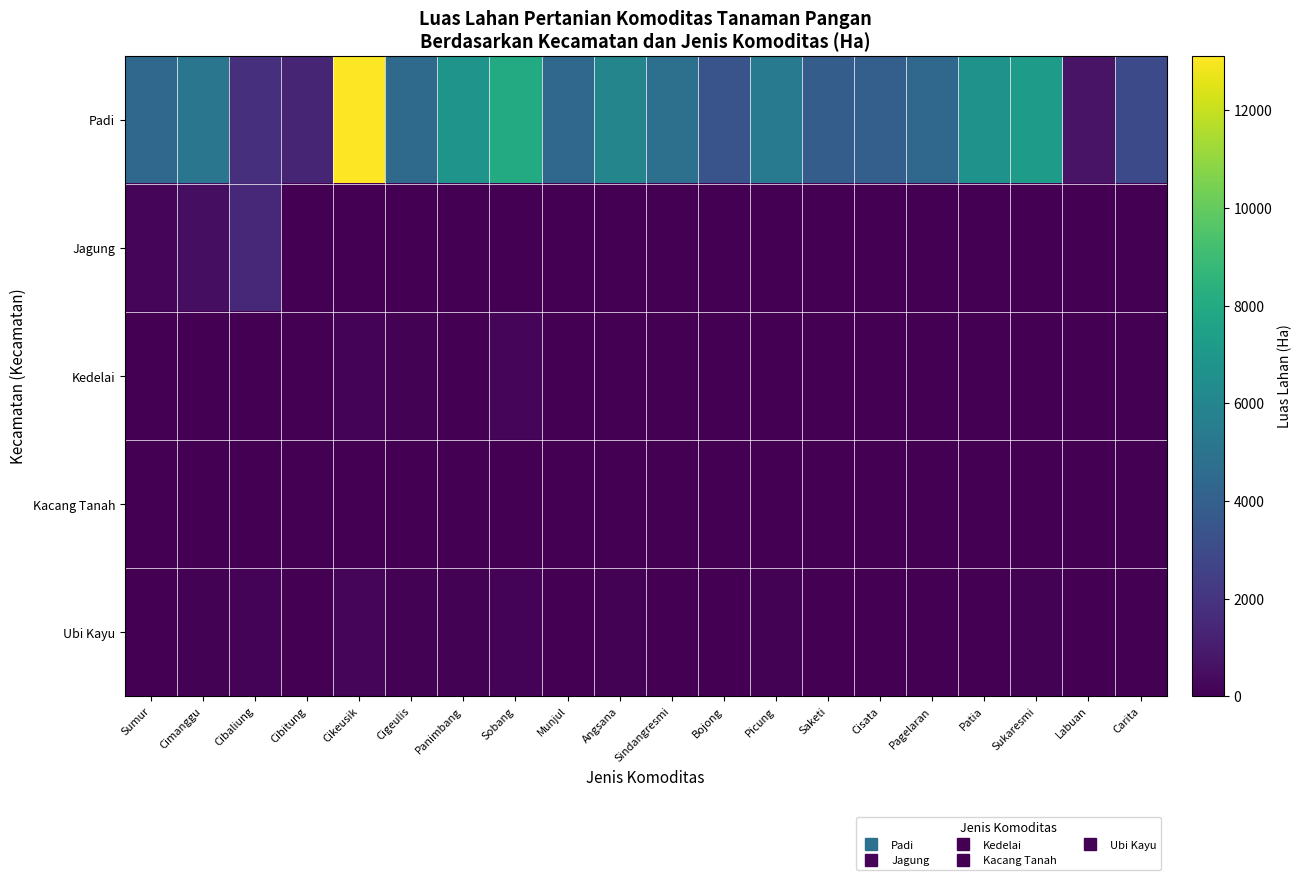

Reading left to right, transcribe all the data shown in this chart.

Padi: Sumur=4425	Cimanggu=5136	Cibaliung=1744	Cibitung=1371	Cikeusik=13114	Cigeulis=4509	Panimbang=6797	Sobang=8024	Munjul=4360	Angsana=5947	Sindangresmi=4826	Bojong=3405	Picung=5400	Saketi=3862	Cisata=3961	Pagelaran=4355	Patia=6694	Sukaresmi=7245	Labuan=684	Carita=2944
Jagung: Sumur=195	Cimanggu=505	Cibaliung=1530	Cibitung=0	Cikeusik=0	Cigeulis=0	Panimbang=0	Sobang=0	Munjul=0	Angsana=0	Sindangresmi=0	Bojong=0	Picung=0	Saketi=0	Cisata=0	Pagelaran=0	Patia=0	Sukaresmi=0	Labuan=0	Carita=0
Kedelai: Sumur=0	Cimanggu=0	Cibaliung=0	Cibitung=0	Cikeusik=120	Cigeulis=80	Panimbang=0	Sobang=200	Munjul=0	Angsana=50	Sindangresmi=0	Bojong=0	Picung=30	Saketi=0	Cisata=0	Pagelaran=0	Patia=0	Sukaresmi=0	Labuan=0	Carita=0
Kacang Tanah: Sumur=10	Cimanggu=20	Cibaliung=15	Cibitung=5	Cikeusik=30	Cigeulis=25	Panimbang=10	Sobang=40	Munjul=5	Angsana=15	Sindangresmi=0	Bojong=0	Picung=10	Saketi=5	Cisata=0	Pagelaran=0	Patia=0	Sukaresmi=0	Labuan=0	Carita=0
Ubi Kayu: Sumur=50	Cimanggu=80	Cibaliung=120	Cibitung=30	Cikeusik=200	Cigeulis=90	Panimbang=60	Sobang=150	Munjul=40	Angsana=70	Sindangresmi=30	Bojong=20	Picung=60	Saketi=30	Cisata=40	Pagelaran=20	Patia=50	Sukaresmi=80	Labuan=10	Carita=30